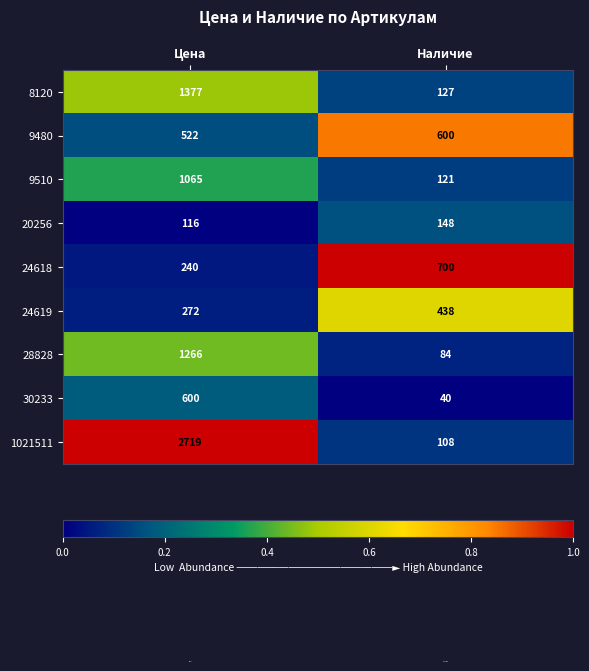

What is the difference between the highest and lowest values at Цена?

2603